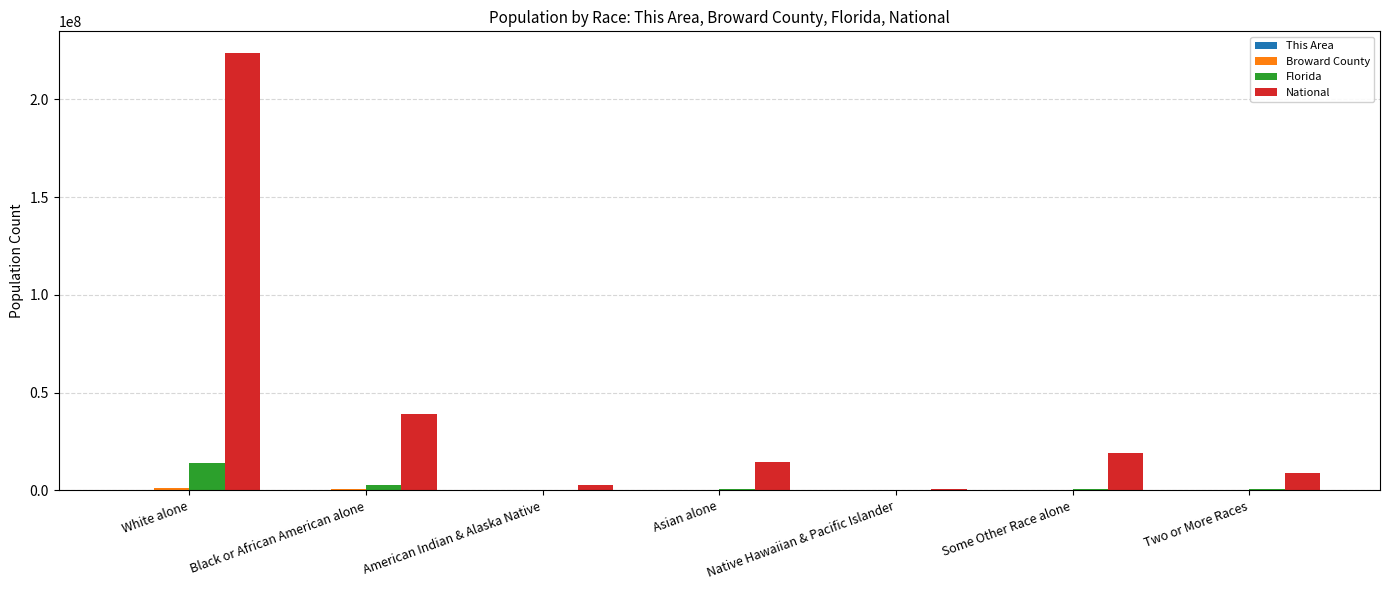

Count the number of categories in the chart.

7